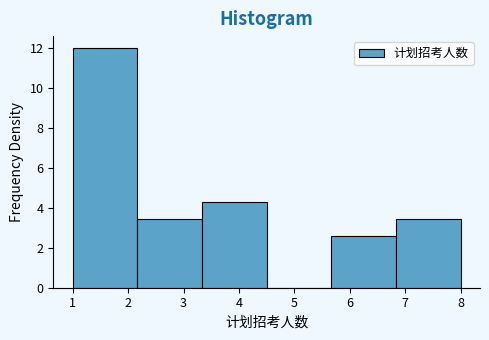

Over which range of the x-axis is the bar tallest?

1.0 to 2.2